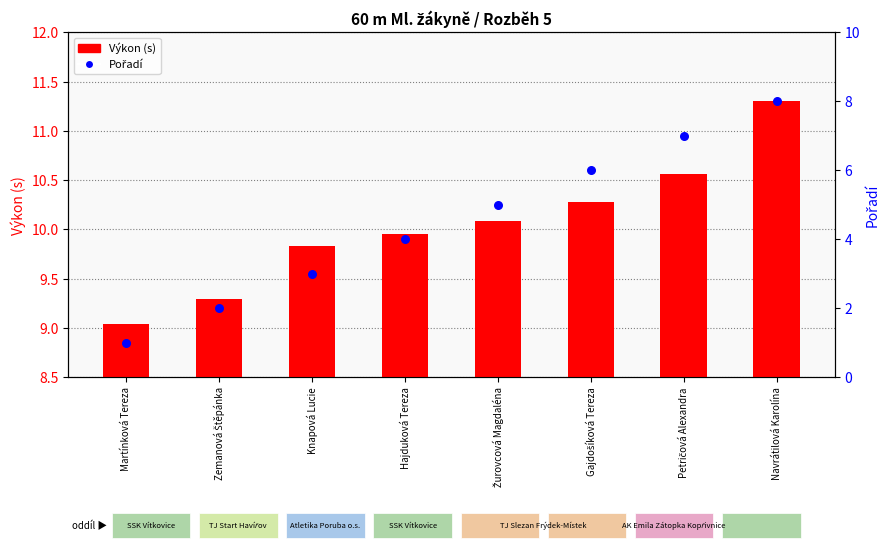

Is the value of Výkon (s) at Navrátilová Karolína greater than the value of Pořadí at Navrátilová Karolína?

Yes